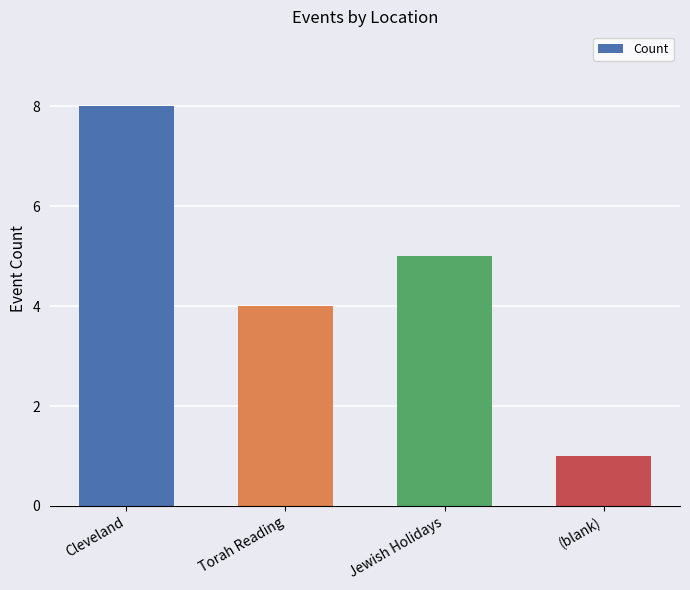

Reading right to left, extract all data points from this chart.

1	5	4	8